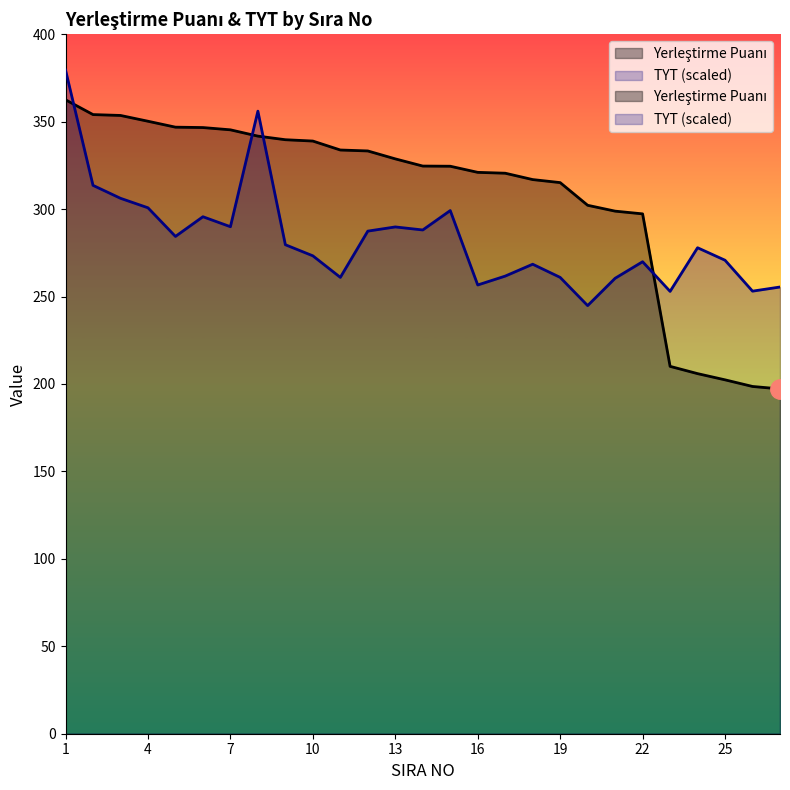

What is the difference between the TYT (millions) values at 17 and 25?

9.1